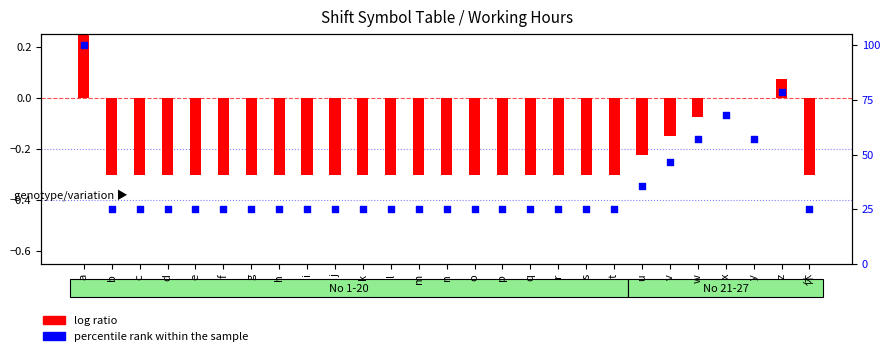

At which category is the sum across all series the highest?

a